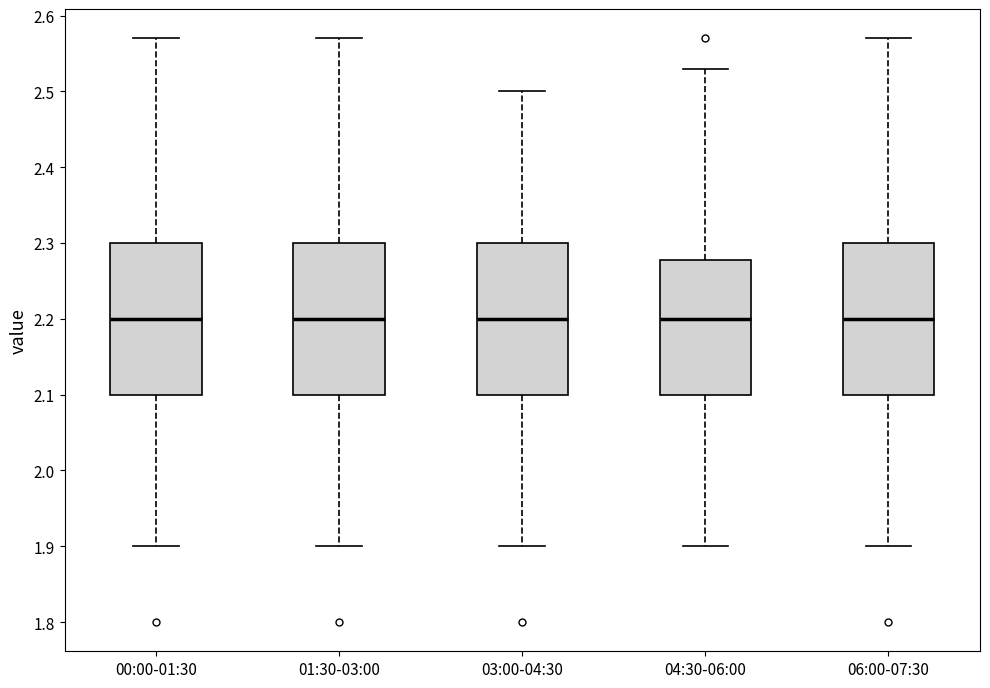

Reading left to right, read every box against the y-axis: the position of its median line, the range the box covers, and the ends of its whiskers. The values are not printed on the chart, so give them approximately, as read against the axis.

00:00-01:30: median 2.20, box 2.10 to 2.30, whiskers 1.90 to 2.57
01:30-03:00: median 2.20, box 2.10 to 2.30, whiskers 1.90 to 2.57
03:00-04:30: median 2.20, box 2.10 to 2.30, whiskers 1.90 to 2.50
04:30-06:00: median 2.20, box 2.10 to 2.28, whiskers 1.90 to 2.53
06:00-07:30: median 2.20, box 2.10 to 2.30, whiskers 1.90 to 2.57